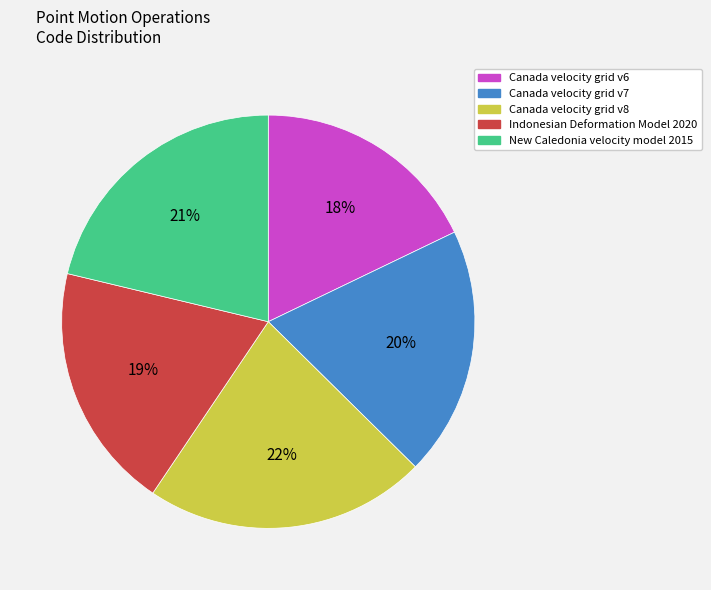

Which slice is the smallest?

Canada velocity grid v6